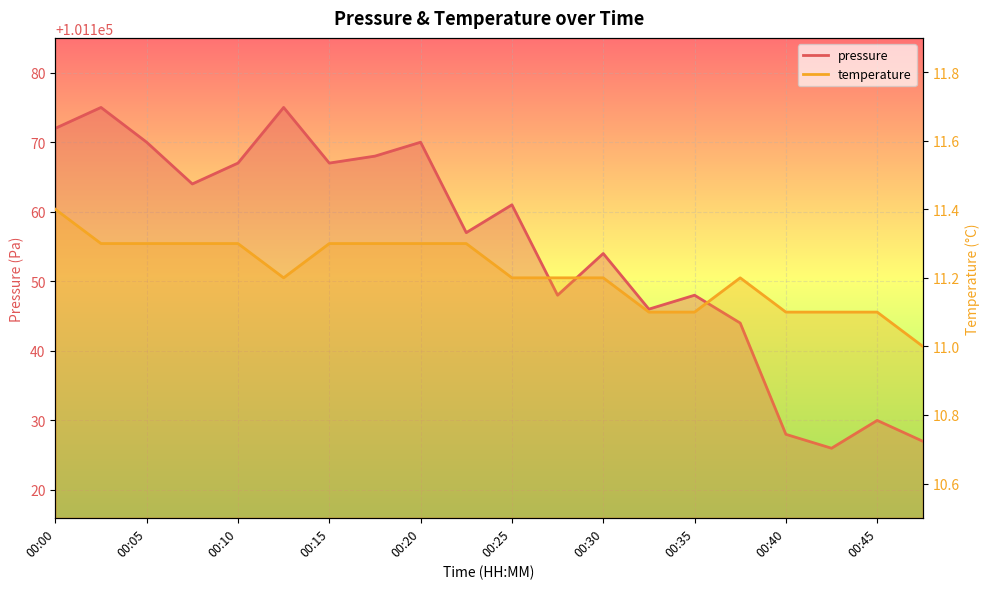

Where is the first local maximum for temperature?

00:37